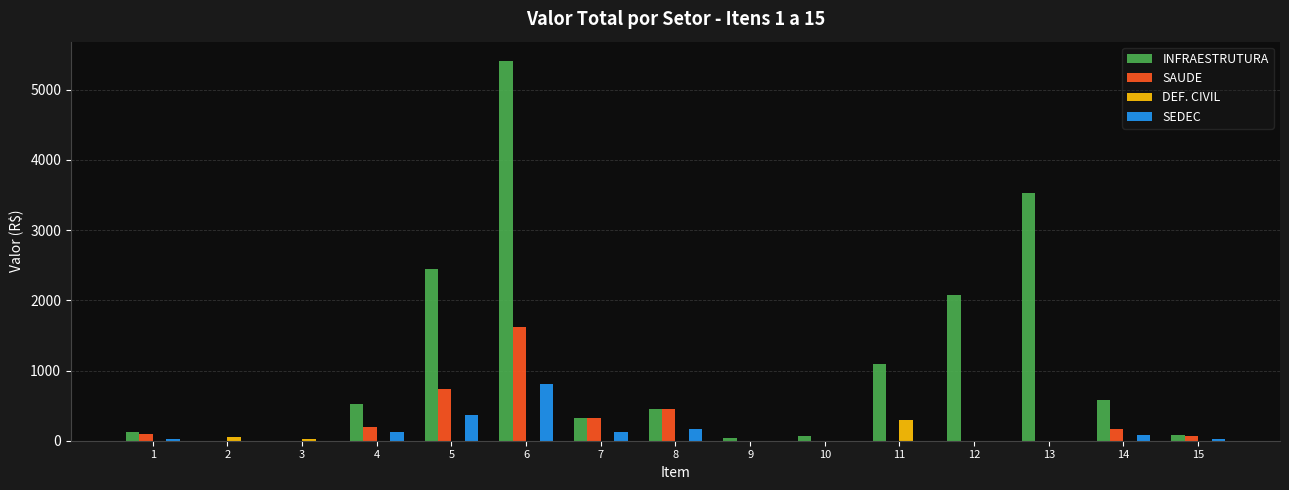

True or false: SEDEC has a value of 0.0 at 10.

True